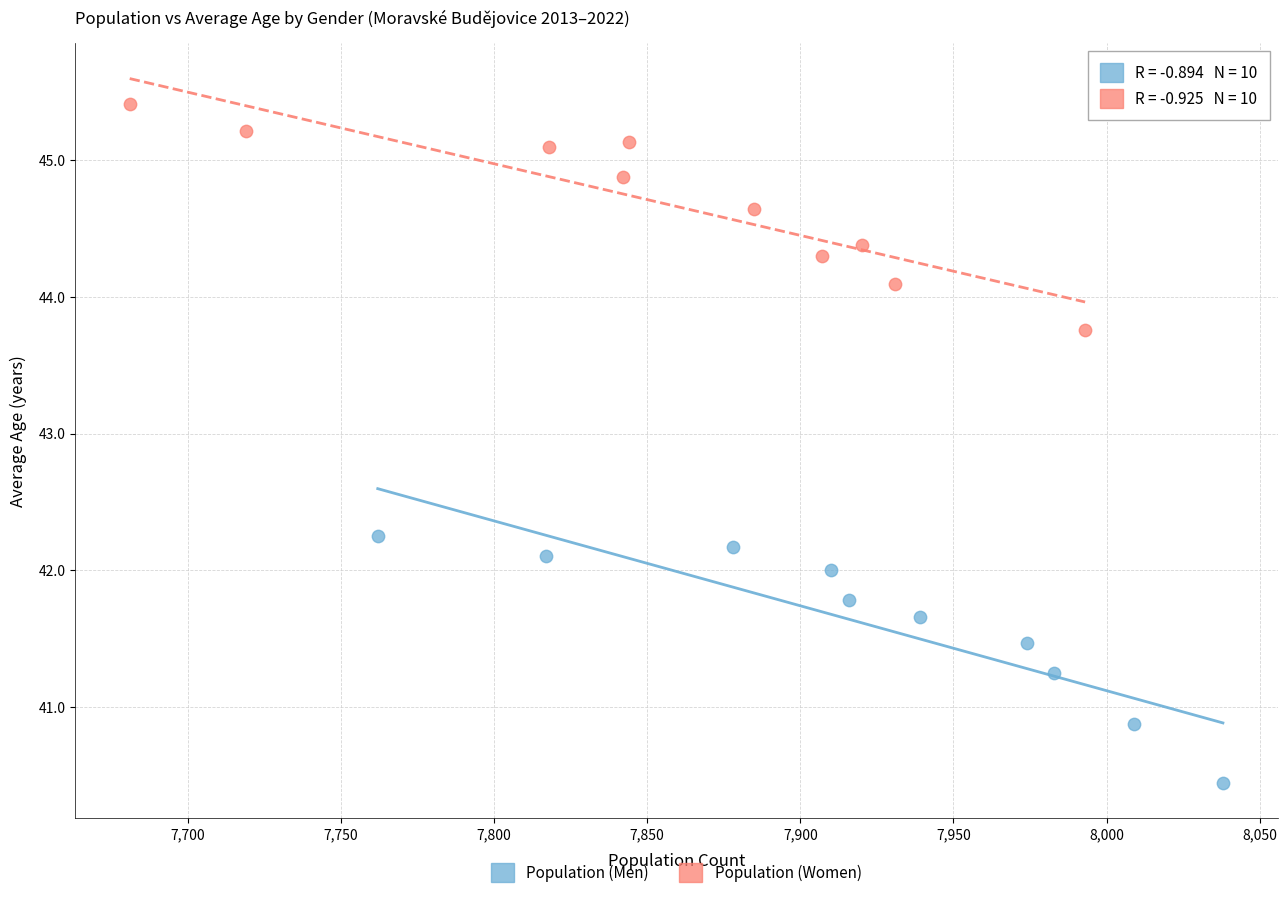

Which series has the widest spread of Y values?

Population (Men)